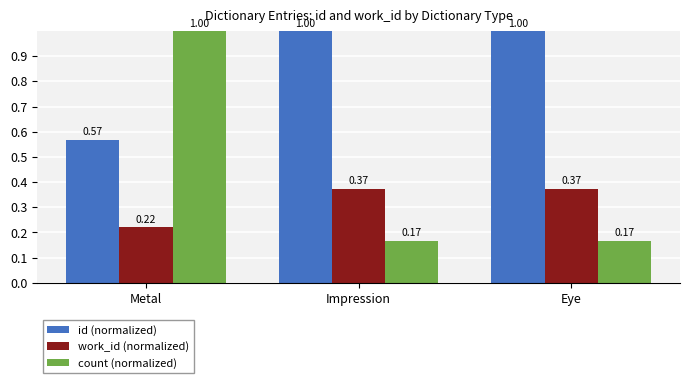

The id (normalized) series shows 0.8 at Metal. True or false?

False